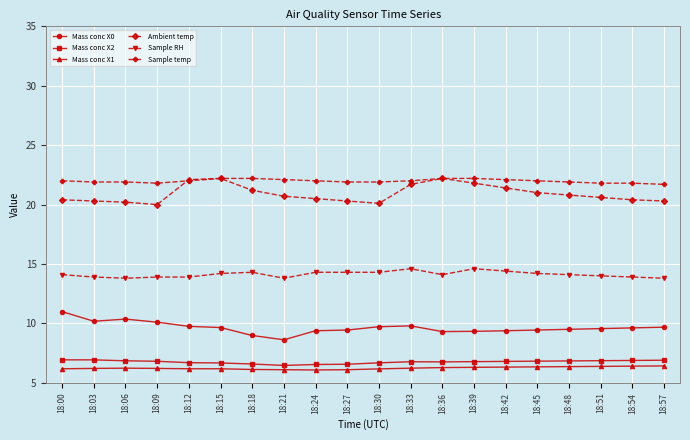

The value of Ambient temp at 18:15 is 22.2. True or false?

True